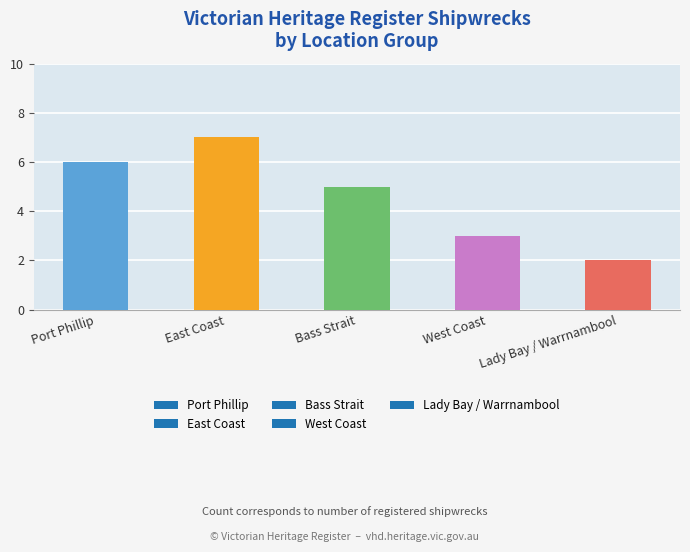

What is the difference between the maximum and minimum values?

5